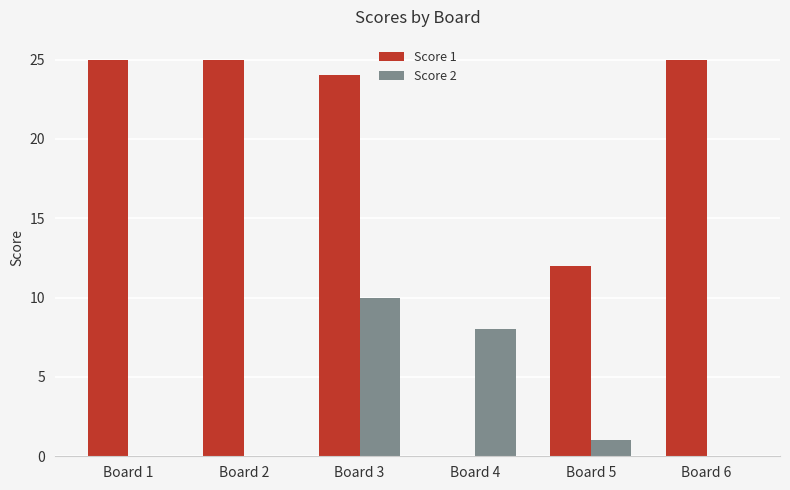

How many data points does each series have?

6